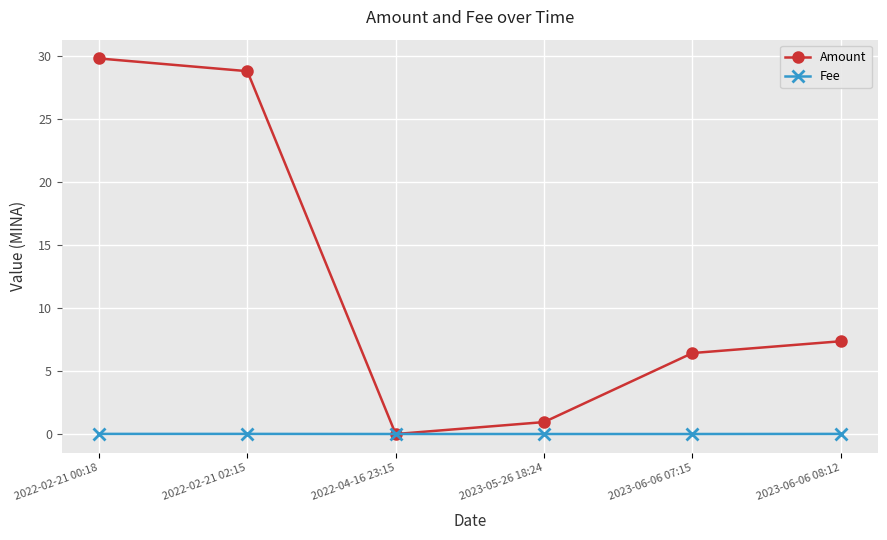

What position from the right is 2023-06-06 08:12?

1